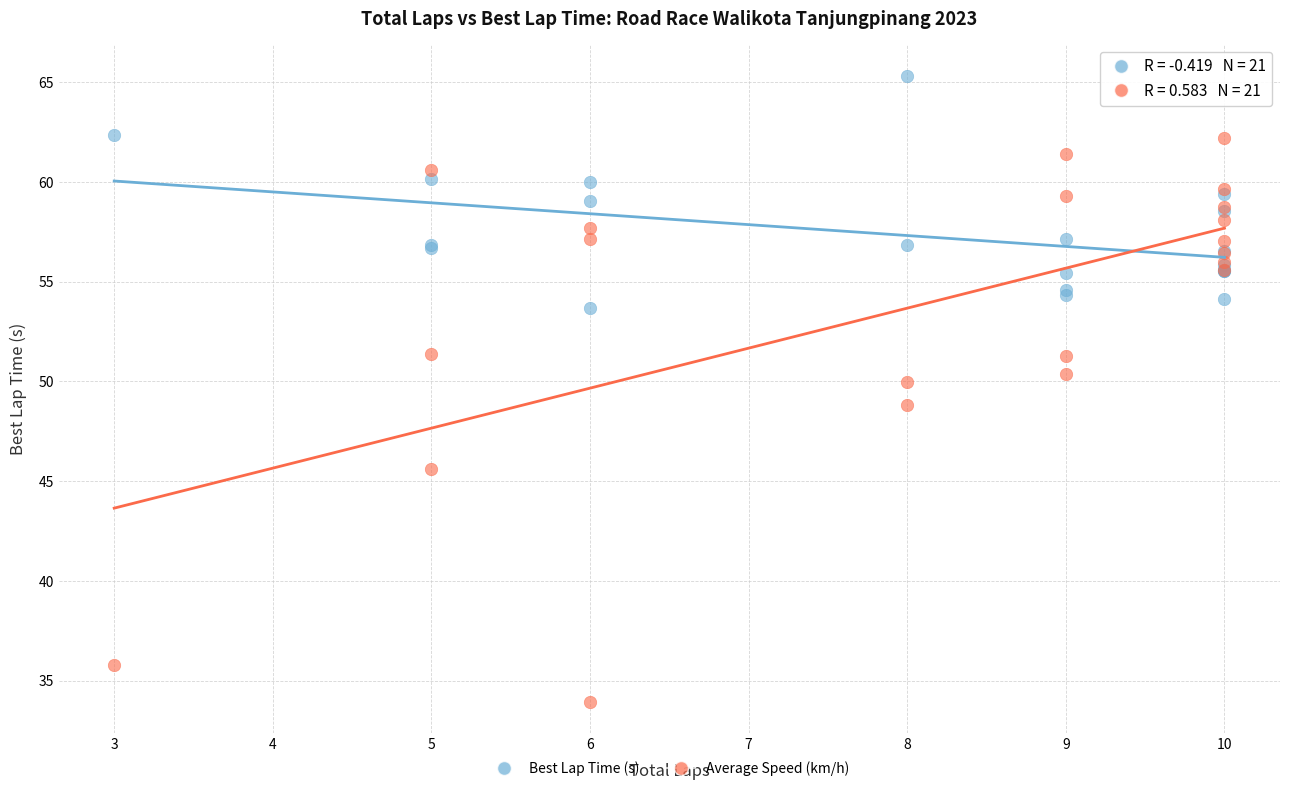

Which series reaches the maximum Y coordinate?

Best Lap Time (s)